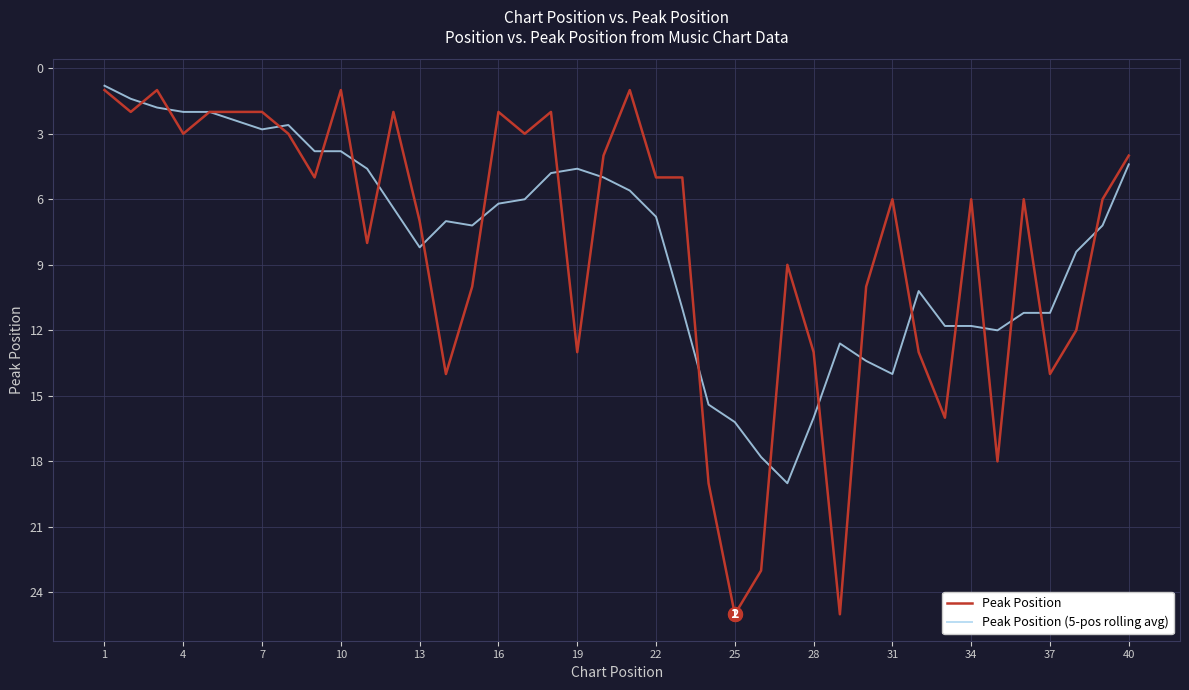

Which series has the widest spread of values?

Peak Position